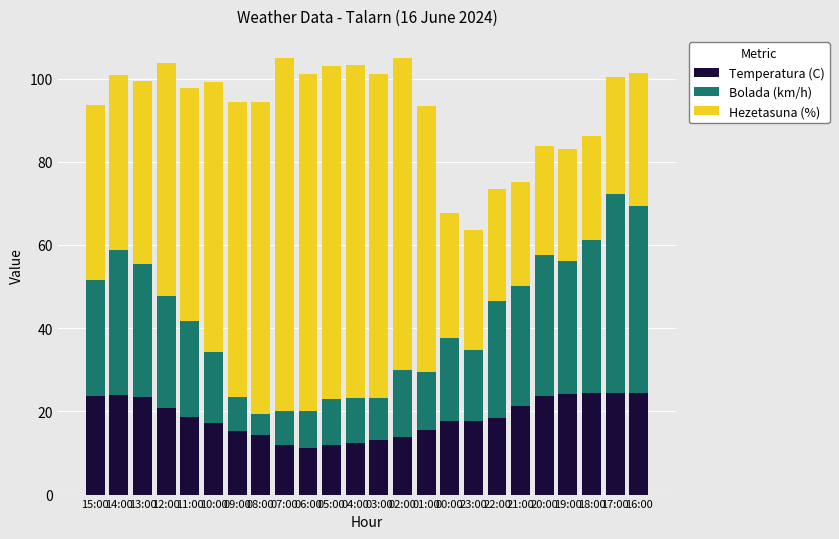

What is the total value across all series at 05:00?

103.0